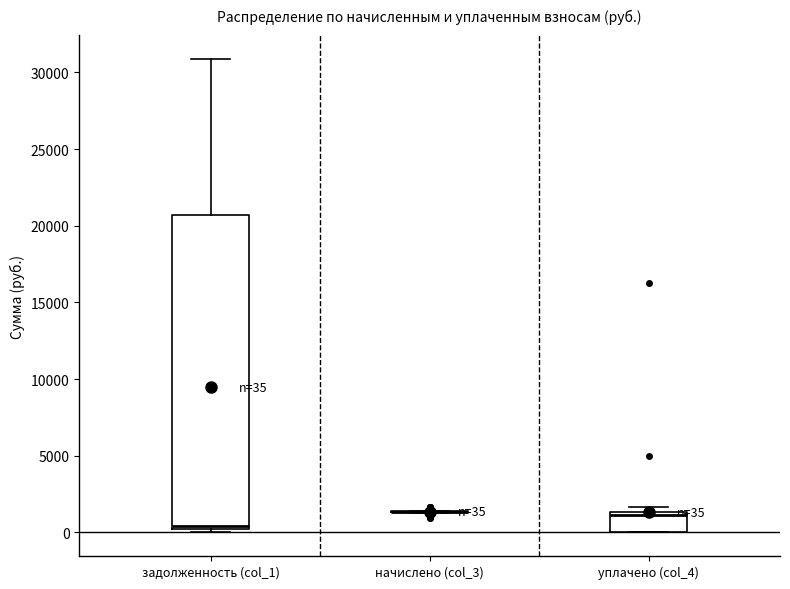

Which box is the tallest, from its lower edge to its upper edge?

задолженность (col_1)